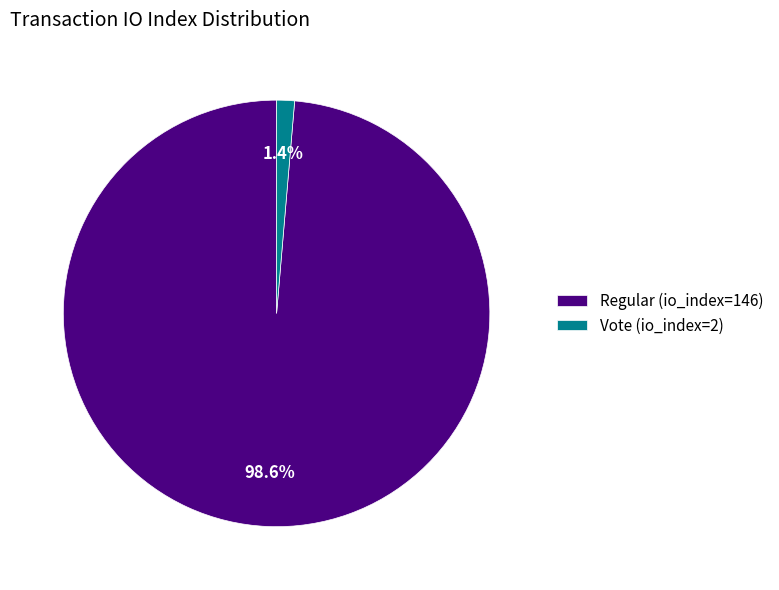

To the nearest percent, what portion does Regular represent?

99%